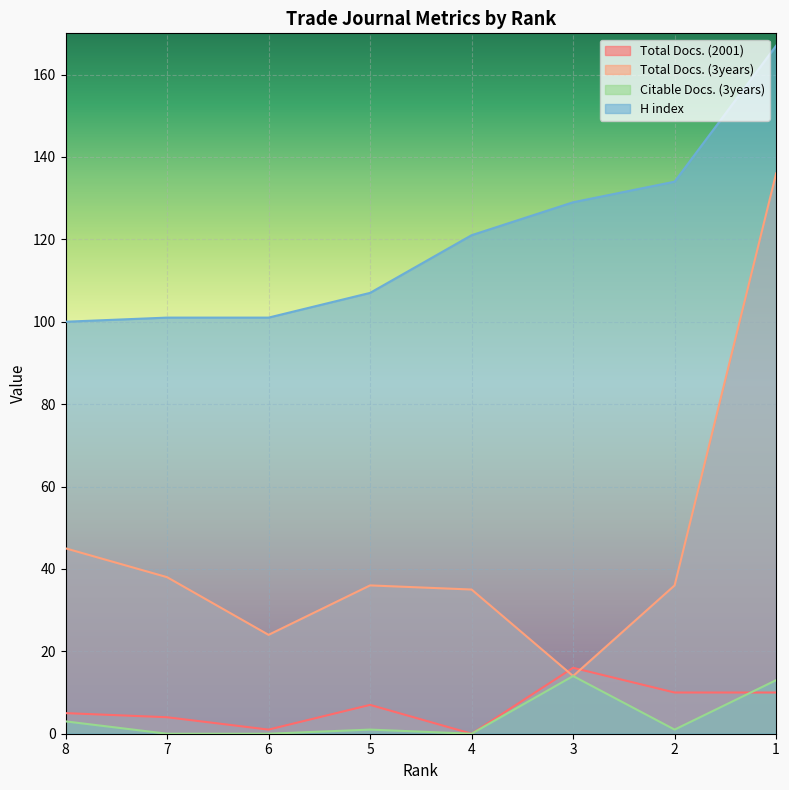

Is it true that Citable Docs. (3years) equals 1 at 5?

True